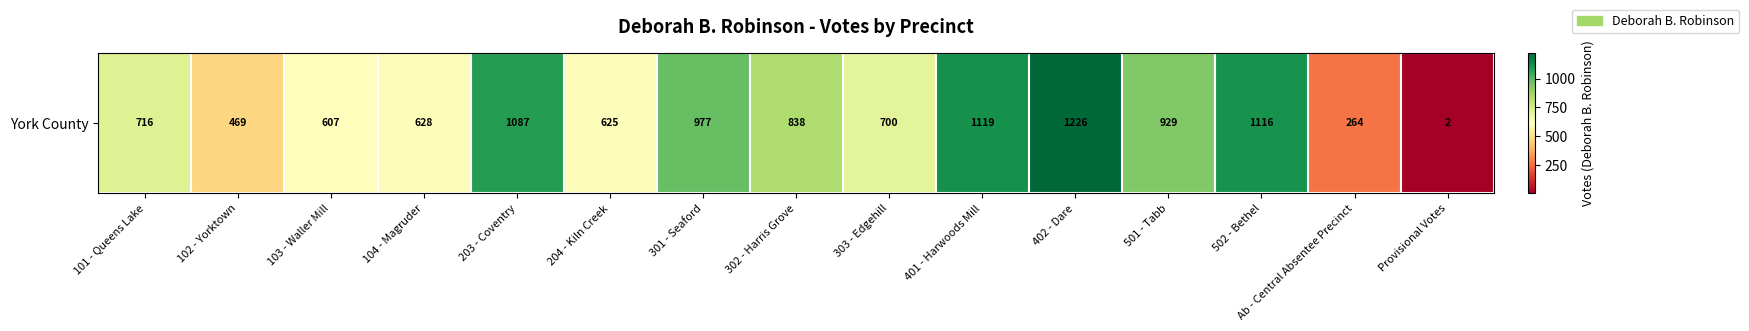

Reading left to right, extract all data points from this chart.

101 - Queens Lake=716	102 - Yorktown=469	103 - Waller Mill=607	104 - Magruder=628	203 - Coventry=1087	204 - Kiln Creek=625	301 - Seaford=977	302 - Harris Grove=838	303 - Edgehill=700	401 - Harwoods Mill=1119	402 - Dare=1226	501 - Tabb=929	502 - Bethel=1116	Ab - Central Absentee Precinct=264	Provisional Votes=2